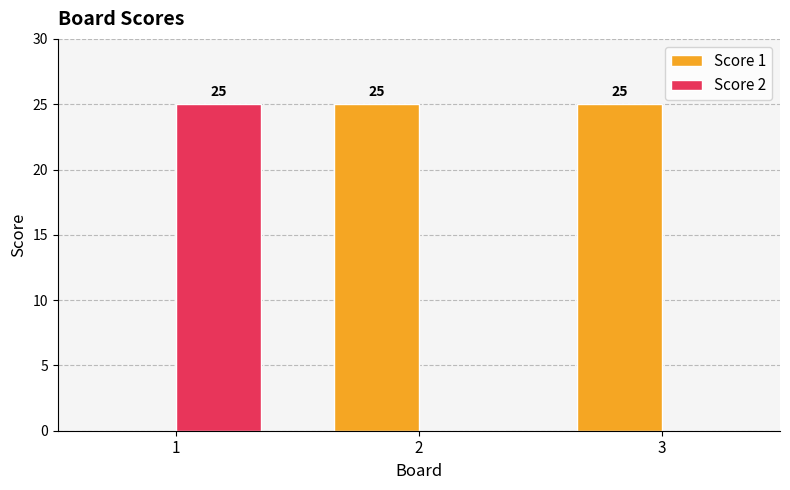

Is it true that Score 1 equals -8 at 1?

False